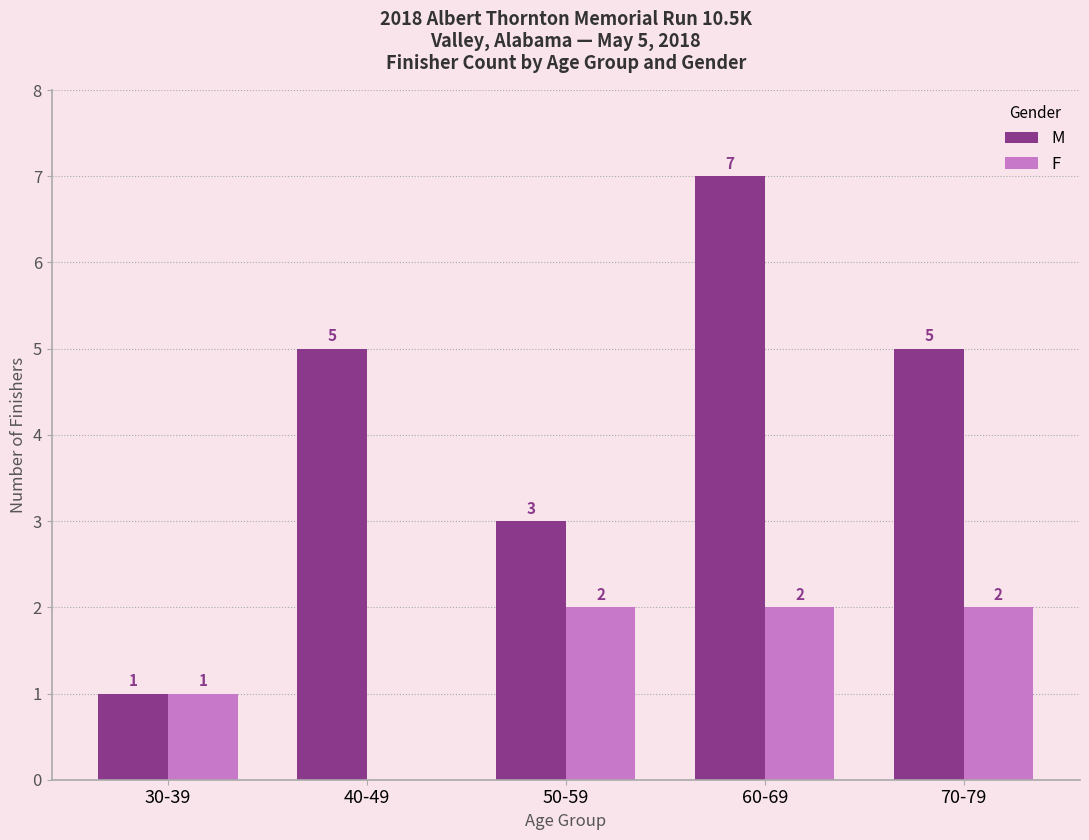

What is the difference between the M values at 30-39 and 50-59?

2